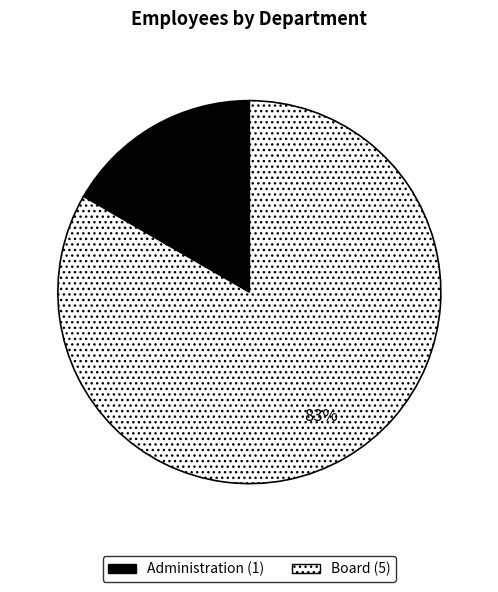

Rank the categories by value from lowest to highest.

Administration, Board